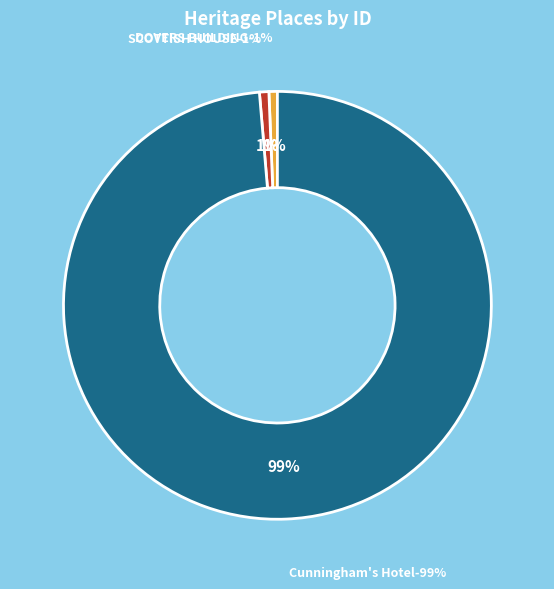

What portion of the pie excludes SCOTTISH HOUSE?

99.3%